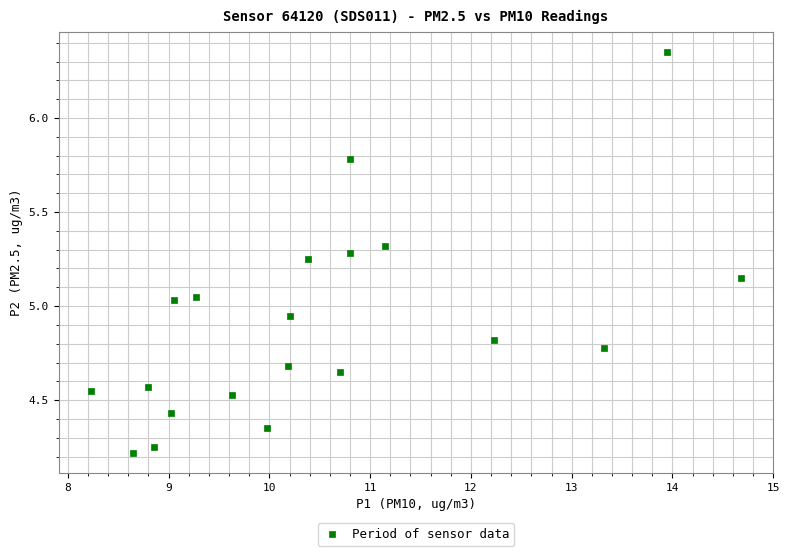

What is the range of Y values (max minus min)?

2.1